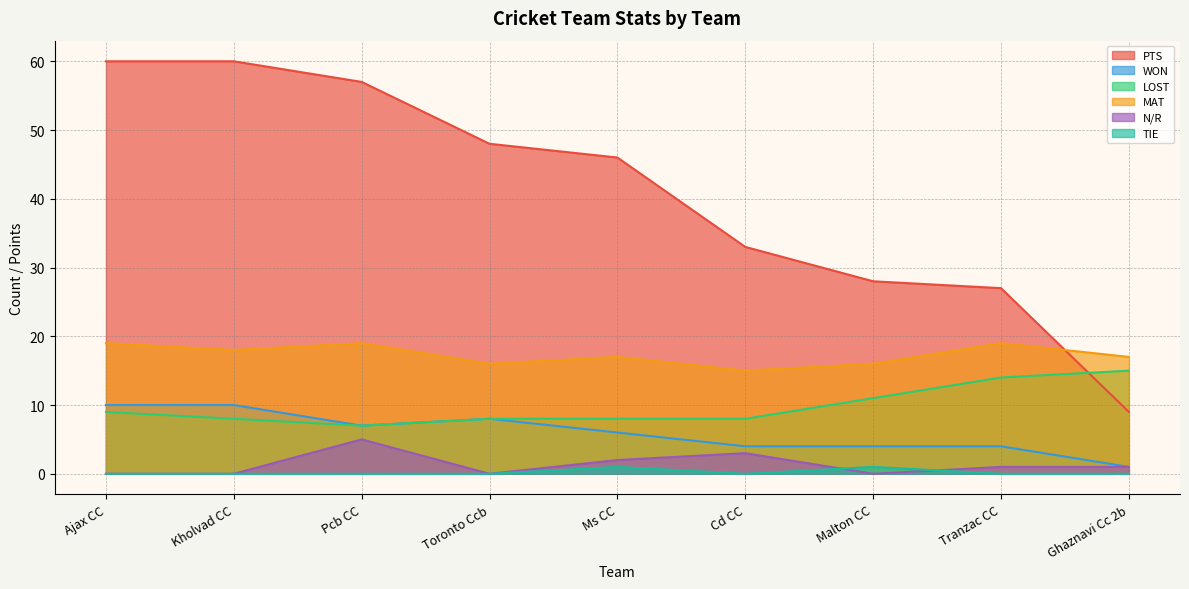

True or false: LOST and PTS cross at least once.

True